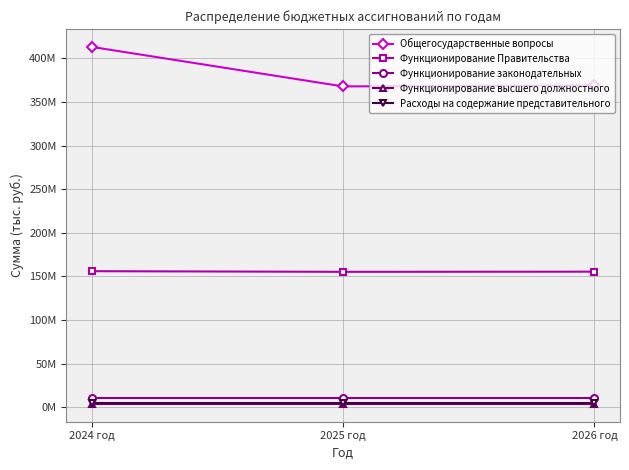

What are all the series names shown in the legend?

Общегосударственные вопросы, Функционирование Правительства, Функционирование законодательных, Функционирование высшего должностного, Расходы на содержание представительного